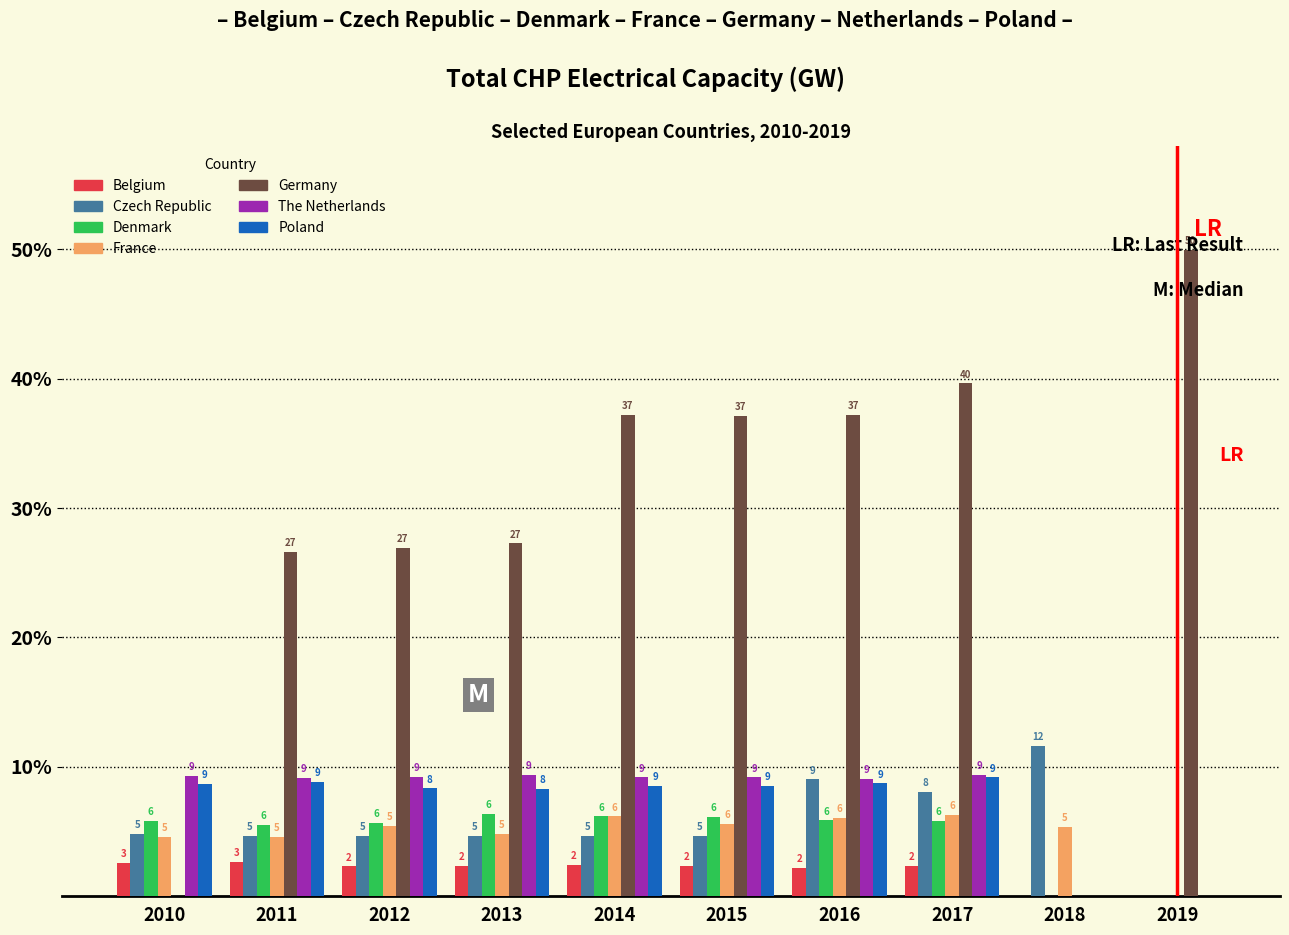

What are all the series names shown in the legend?

Belgium, Czech Republic, Denmark, France, Germany, The Netherlands, Poland